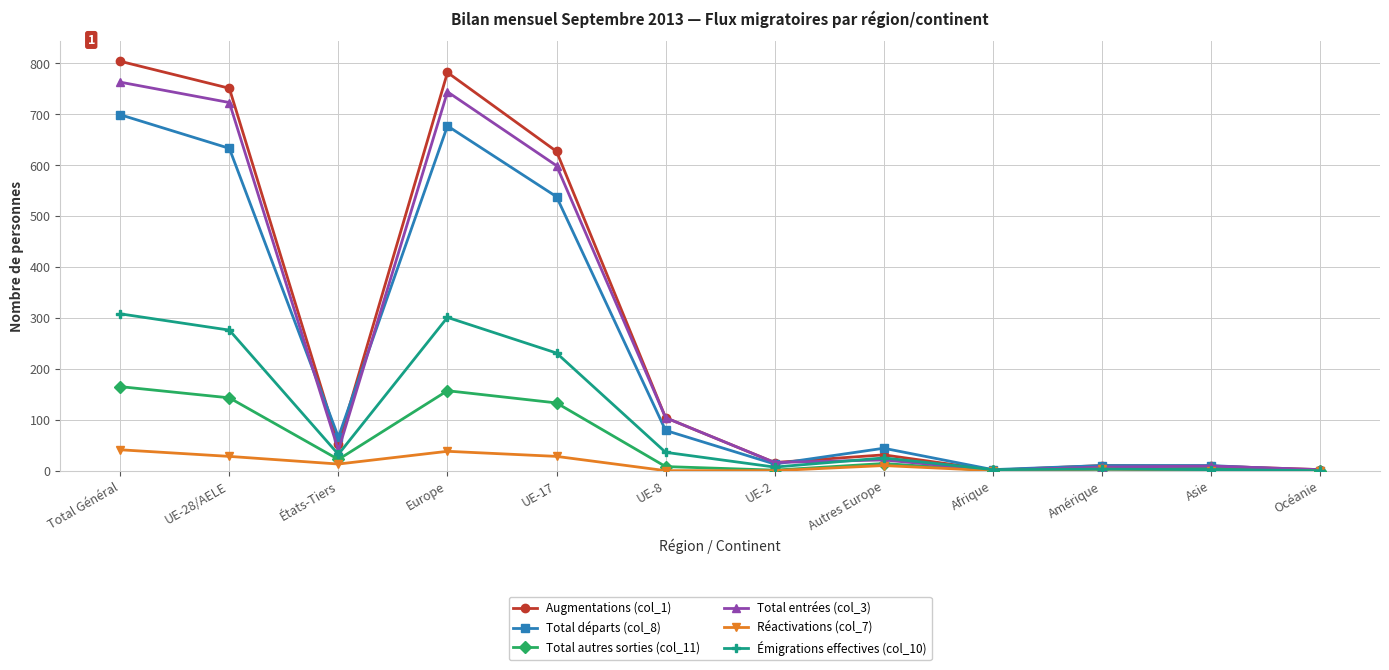

What is the difference between the second highest and minimum values in the Augmentations (col_1) series?

781